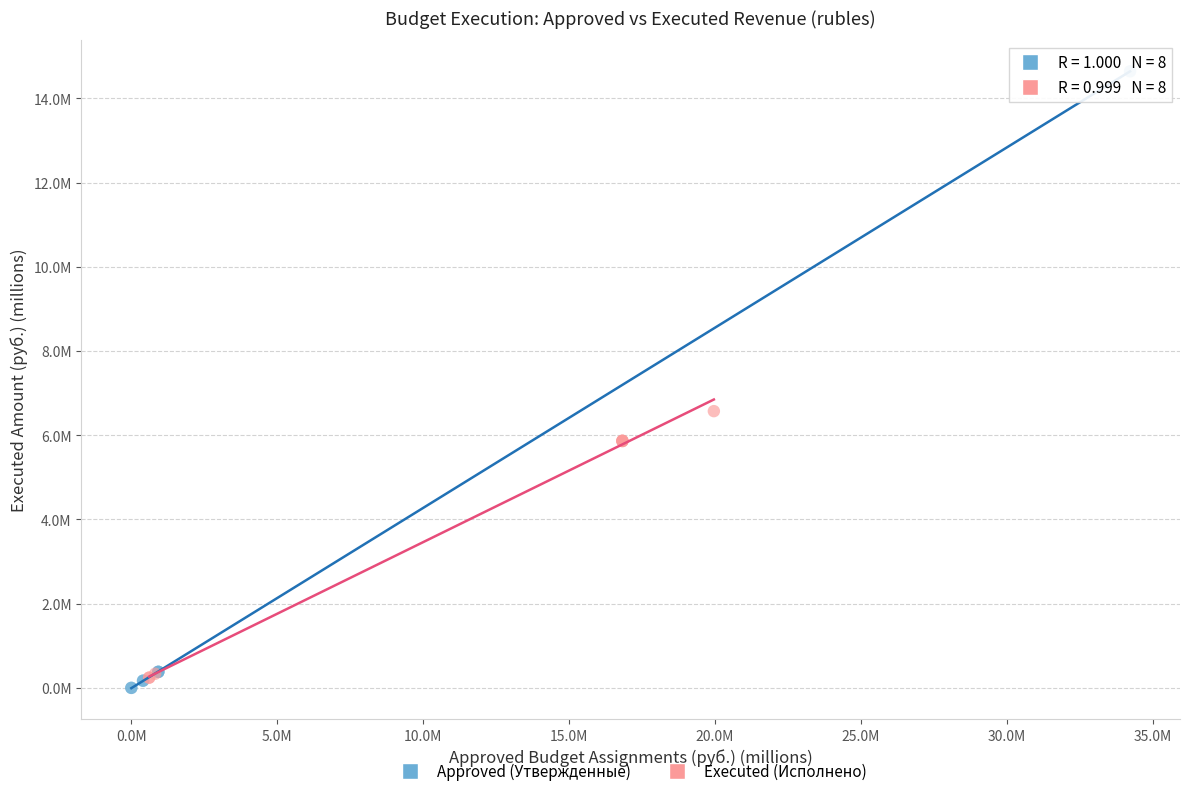

What are all the series names shown in the legend?

Approved (Утвержденные), Executed (Исполнено)